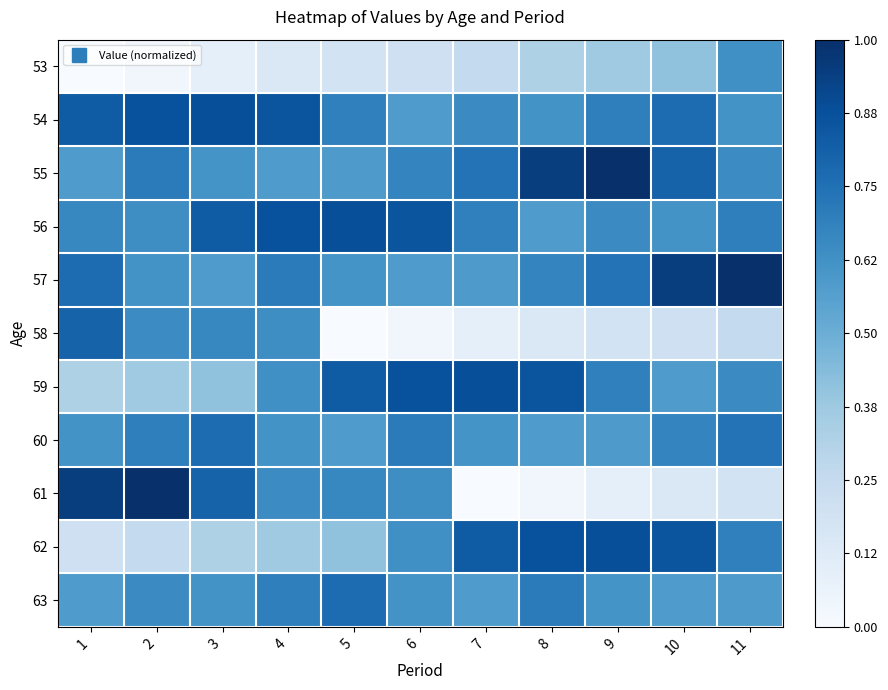

How many series are shown in this chart?

11